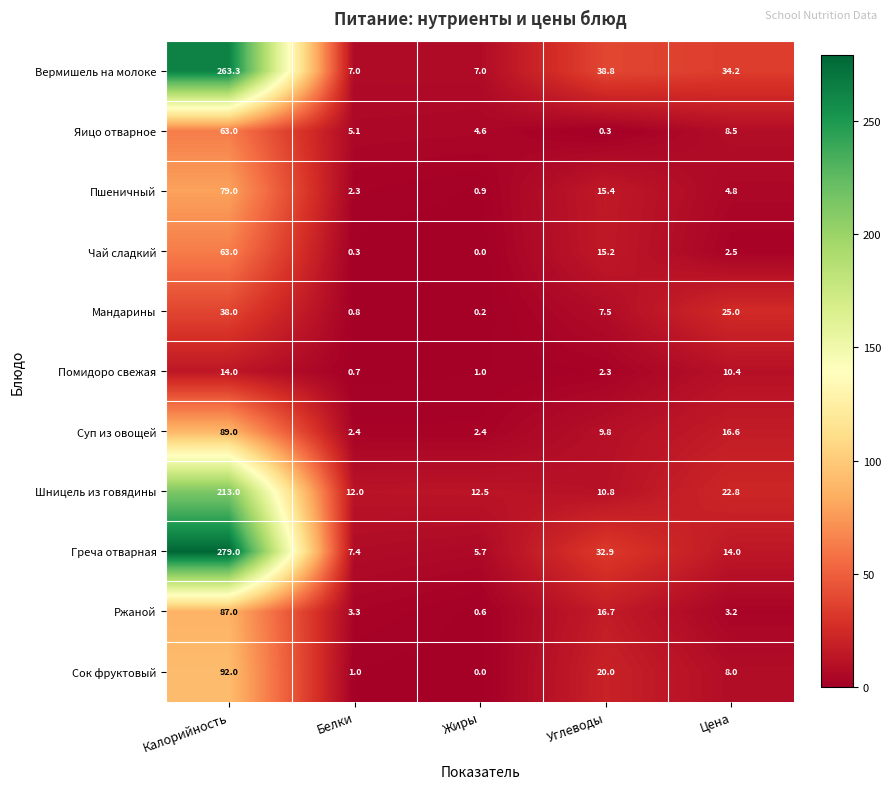

How many series are shown in this chart?

11